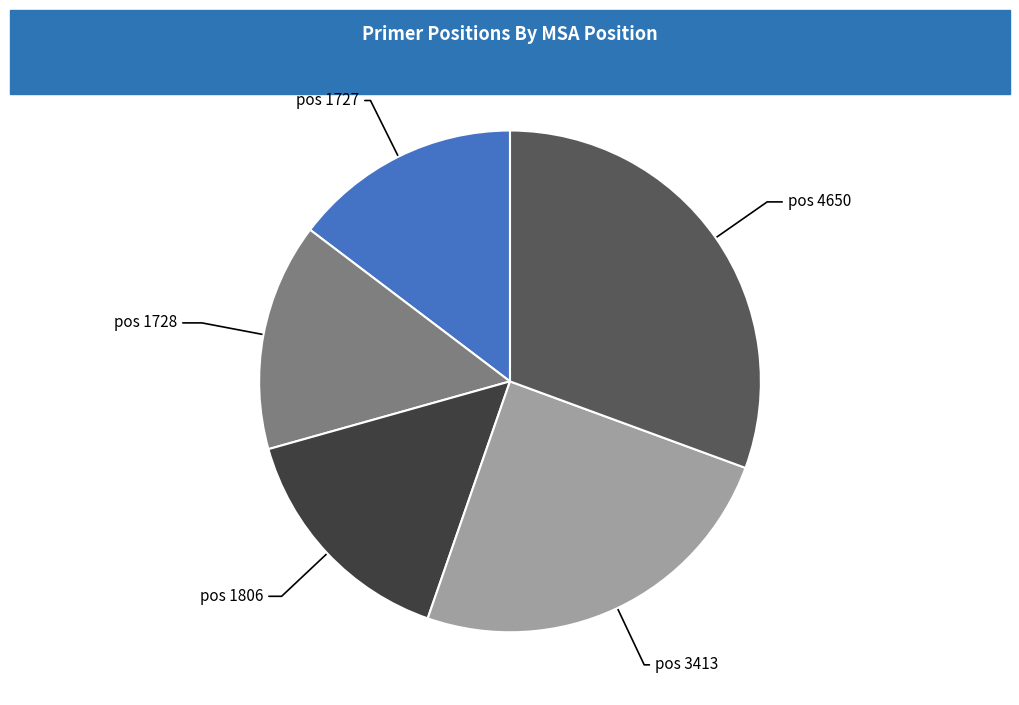

Is there a majority slice in this chart?

No